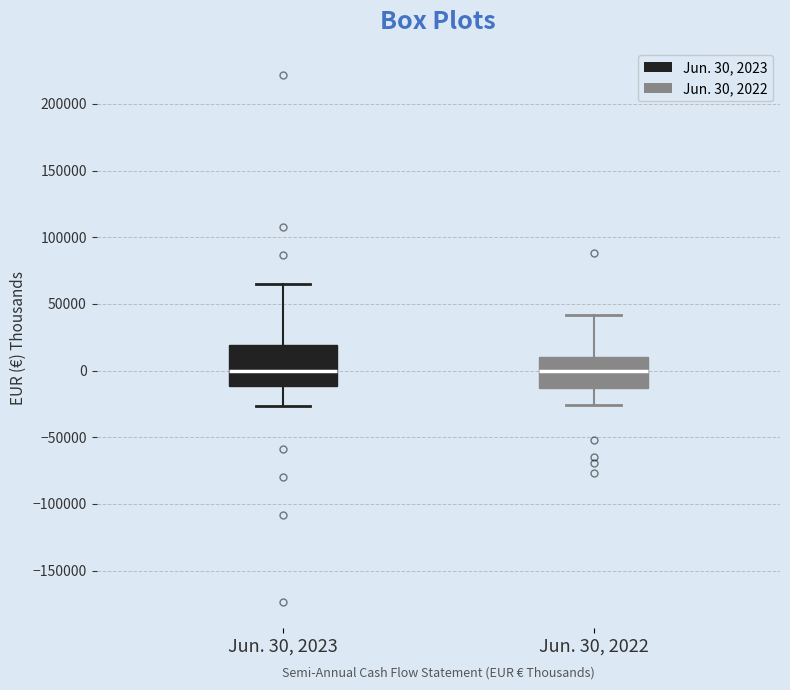

Comparing the boxes themselves (not the whiskers), which one is the tallest?

Jun. 30, 2023